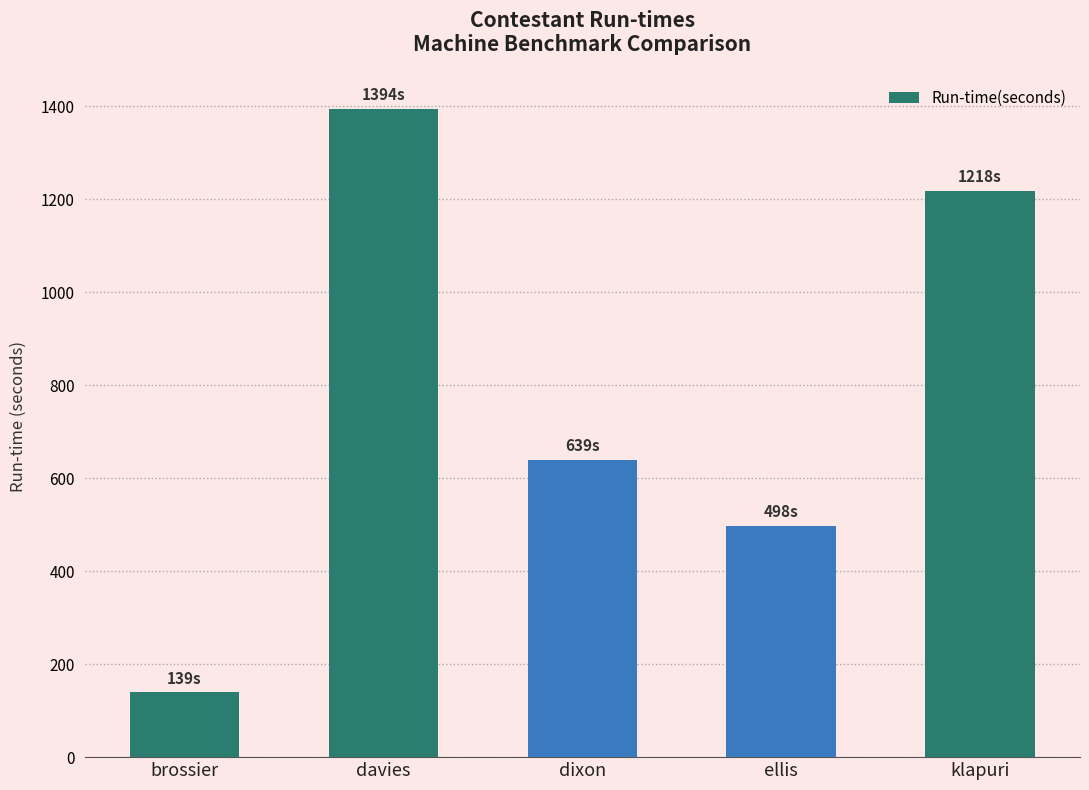

Read the value at klapuri.

1218